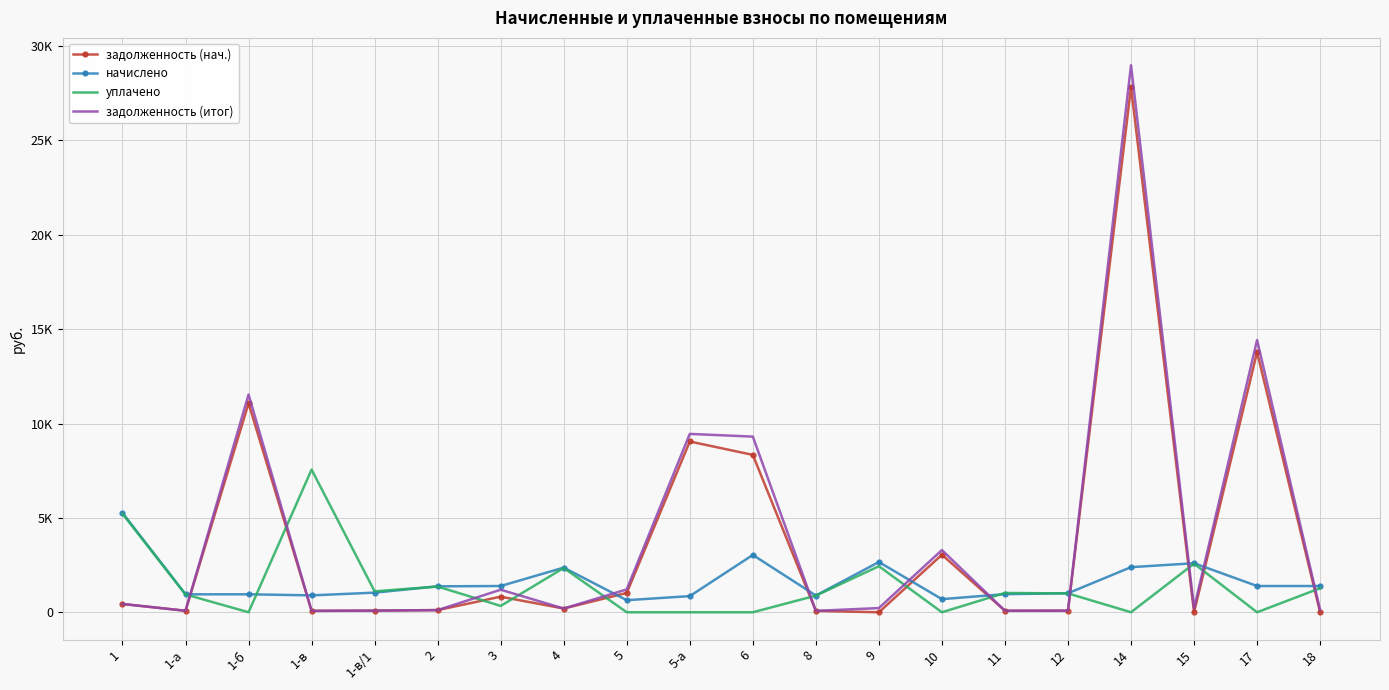

What are all the series names shown in the legend?

задолженность (нач.), начислено, уплачено, задолженность (итог)